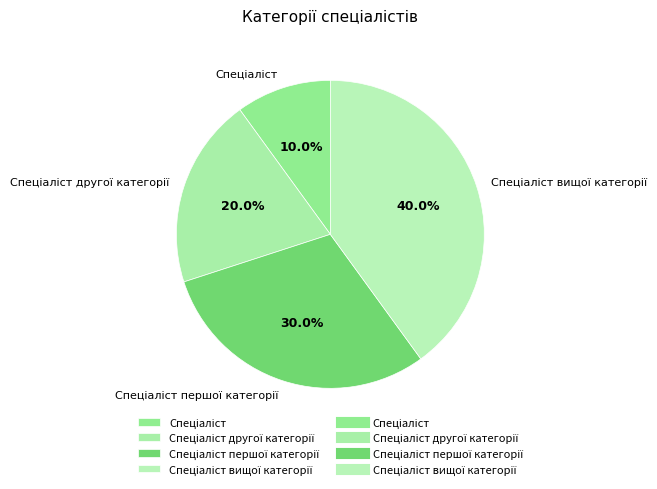

Is there a majority slice in this chart?

No